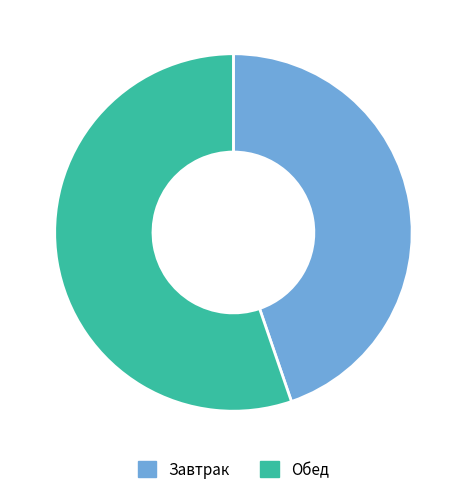

Does Обед account for over 50% of the chart?

Yes